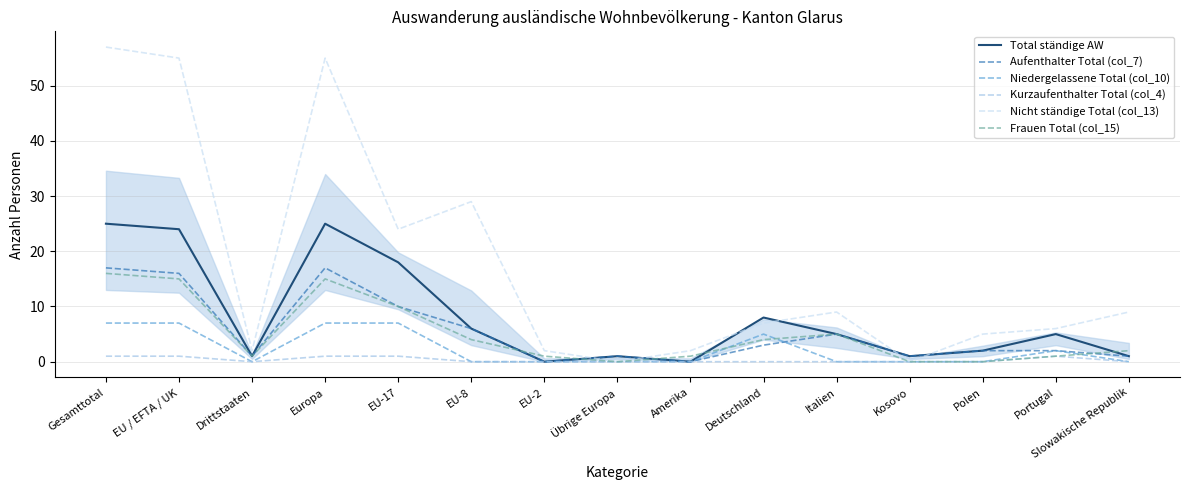

Does the chart have visible grid lines?

Yes